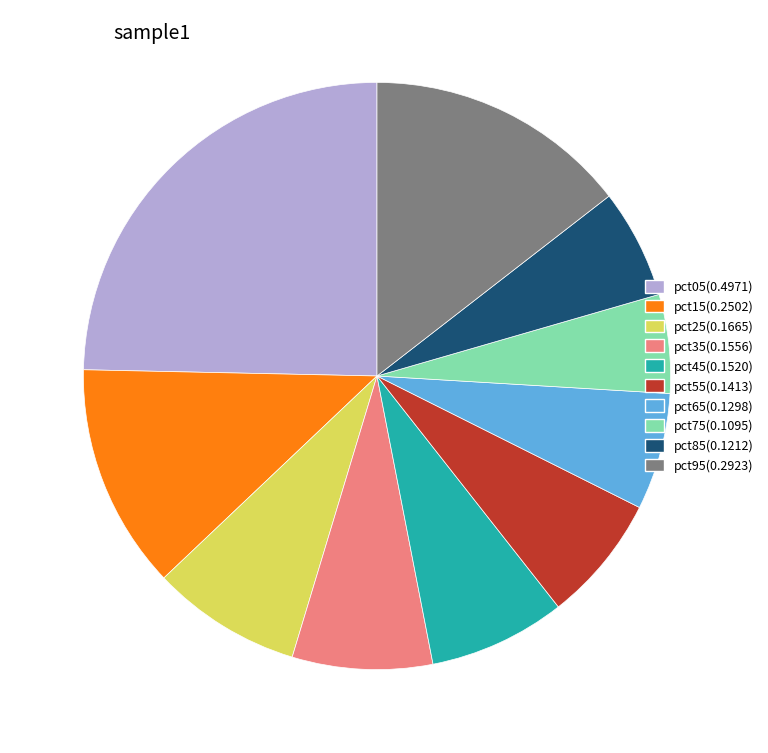

Is the sum of pct95(0.2923) and pct15(0.2502) greater than half?

No